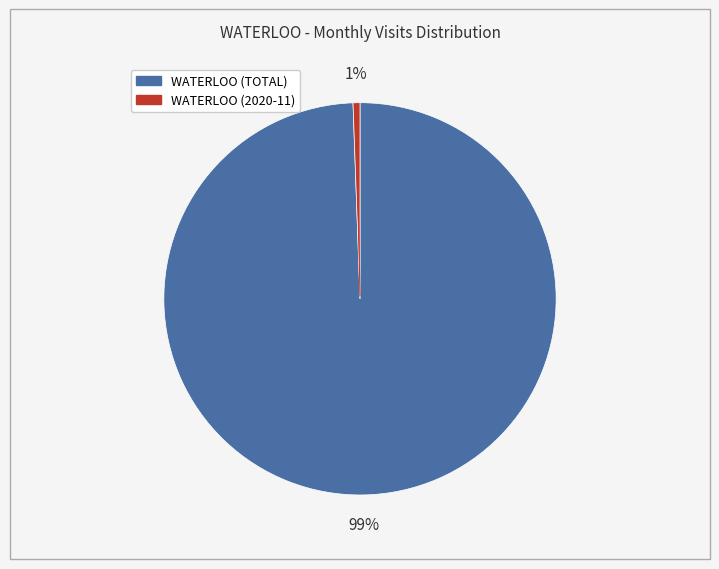

To the nearest percent, what portion does WATERLOO (TOTAL) represent?

99%